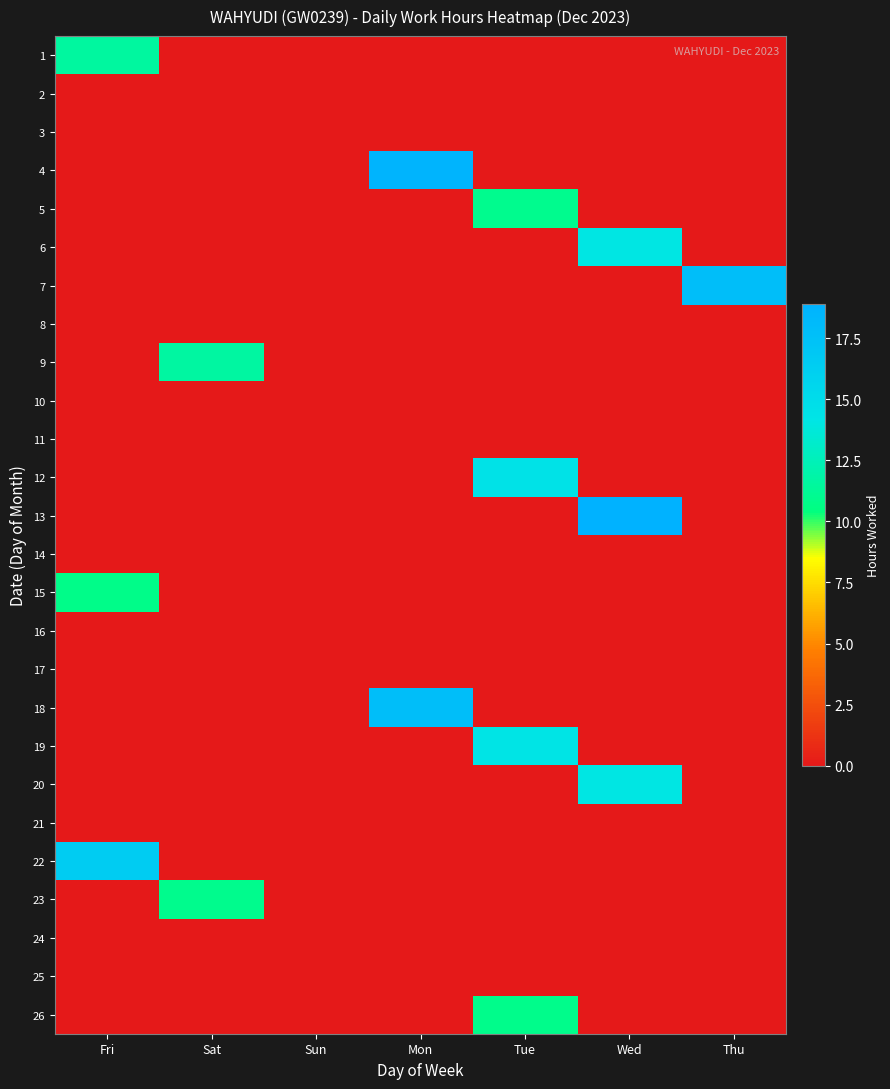

Rank the series at Sun from highest to lowest value.

1, 2, 3, 4, 5, 6, 7, 8, 9, 10, 11, 12, 13, 14, 15, 16, 17, 18, 19, 20, 21, 22, 23, 24, 25, 26